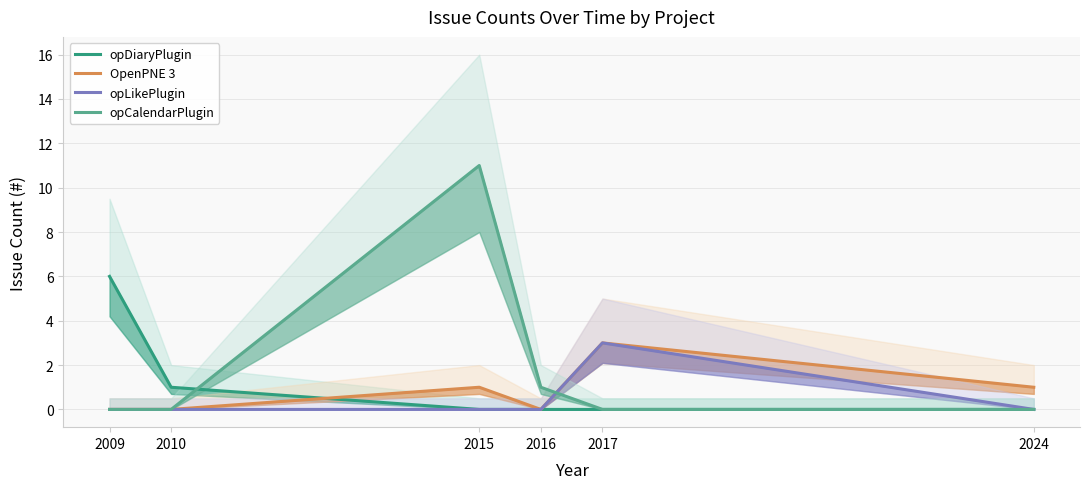

How many lines are shown in the chart?

4